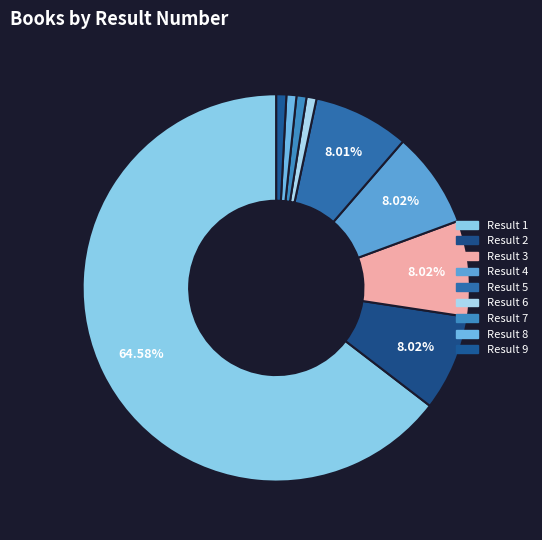

What is the largest slice in the pie chart?

Result 1